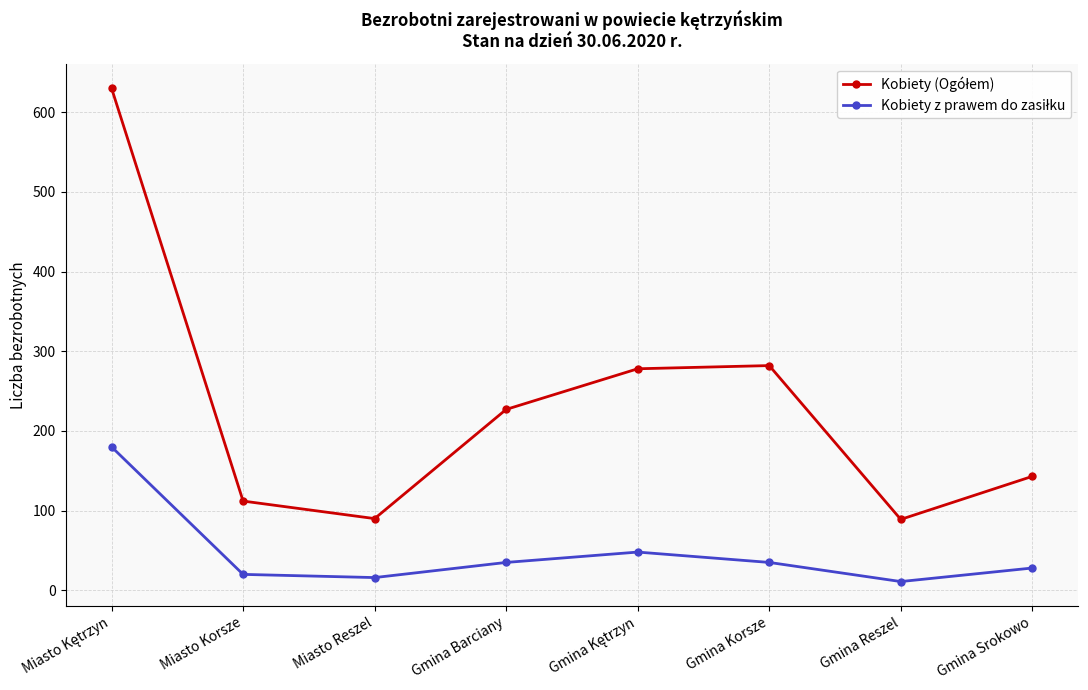

How many series are shown in this chart?

2